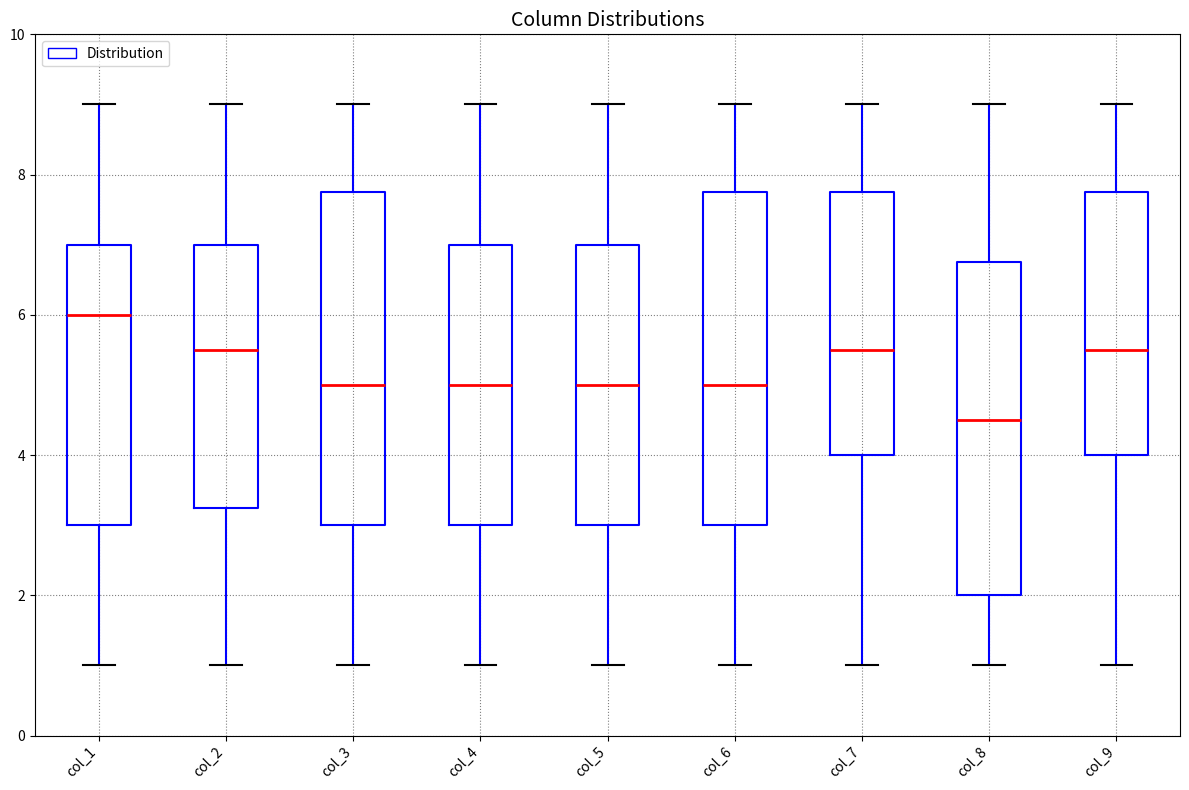

Reading left to right, read every box against the y-axis: the position of its median line, the range the box covers, and the ends of its whiskers. The values are not printed on the chart, so give them approximately, as read against the axis.

col_1: median 6.0, box 3.0 to 7.0, whiskers 1.0 to 9.0
col_2: median 5.6, box 3.2 to 7.0, whiskers 1.0 to 9.0
col_3: median 5.0, box 3.0 to 7.8, whiskers 1.0 to 9.0
col_4: median 5.0, box 3.0 to 7.0, whiskers 1.0 to 9.0
col_5: median 5.0, box 3.0 to 7.0, whiskers 1.0 to 9.0
col_6: median 5.0, box 3.0 to 7.8, whiskers 1.0 to 9.0
col_7: median 5.6, box 4.0 to 7.8, whiskers 1.0 to 9.0
col_8: median 4.6, box 2.0 to 6.8, whiskers 1.0 to 9.0
col_9: median 5.6, box 4.0 to 7.8, whiskers 1.0 to 9.0